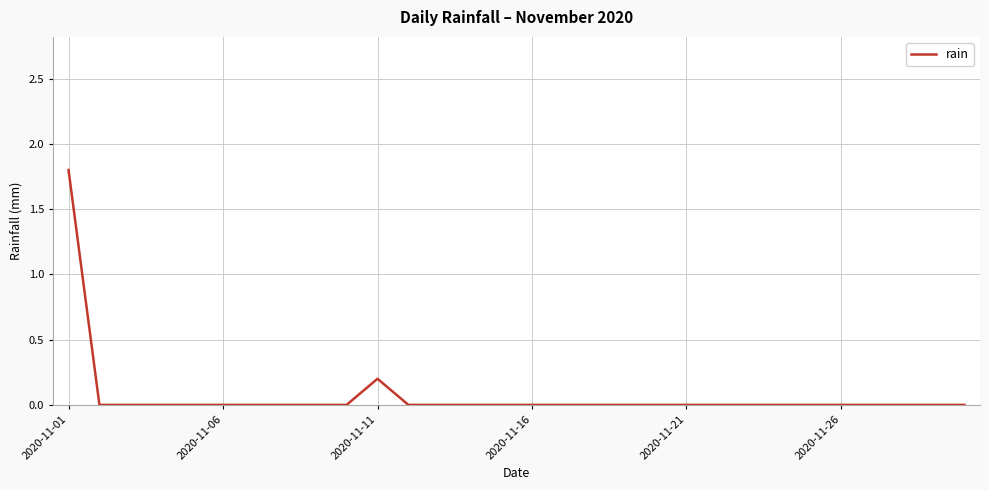

What is the maximum value shown in the chart?

1.8